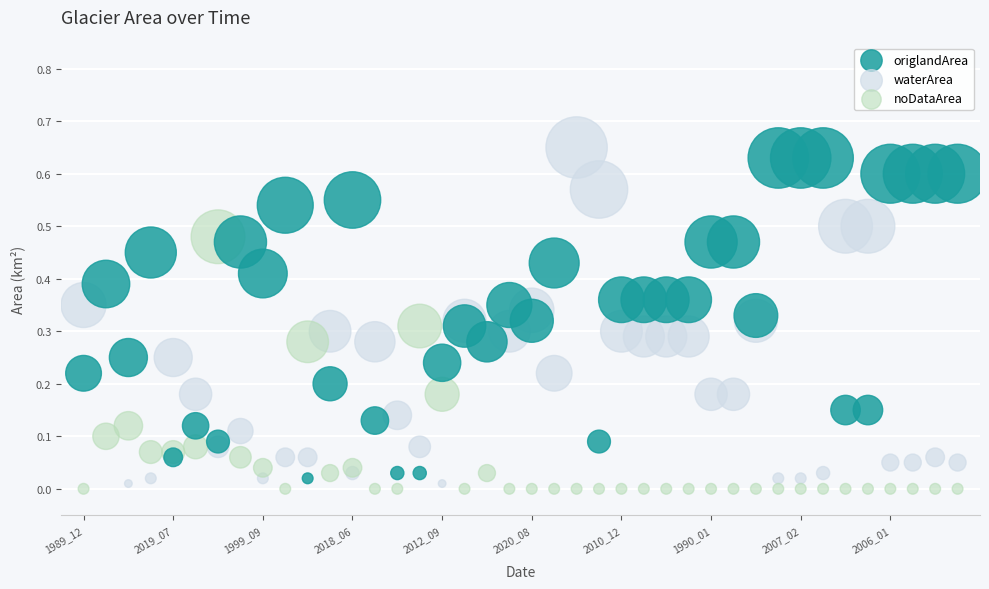

What are all the series names shown in the legend?

origlandArea, waterArea, noDataArea